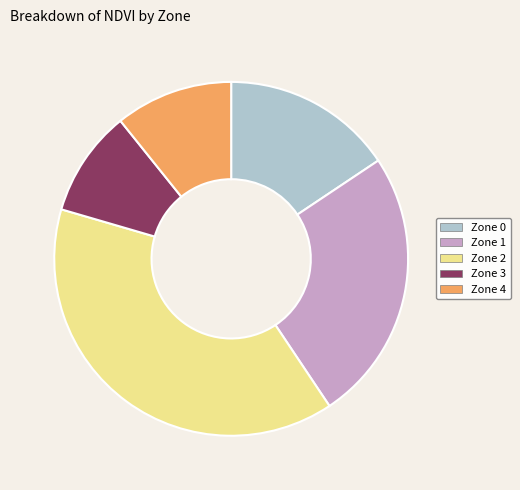

Do Zone 2 and Zone 3 together represent more than half of the pie?

No